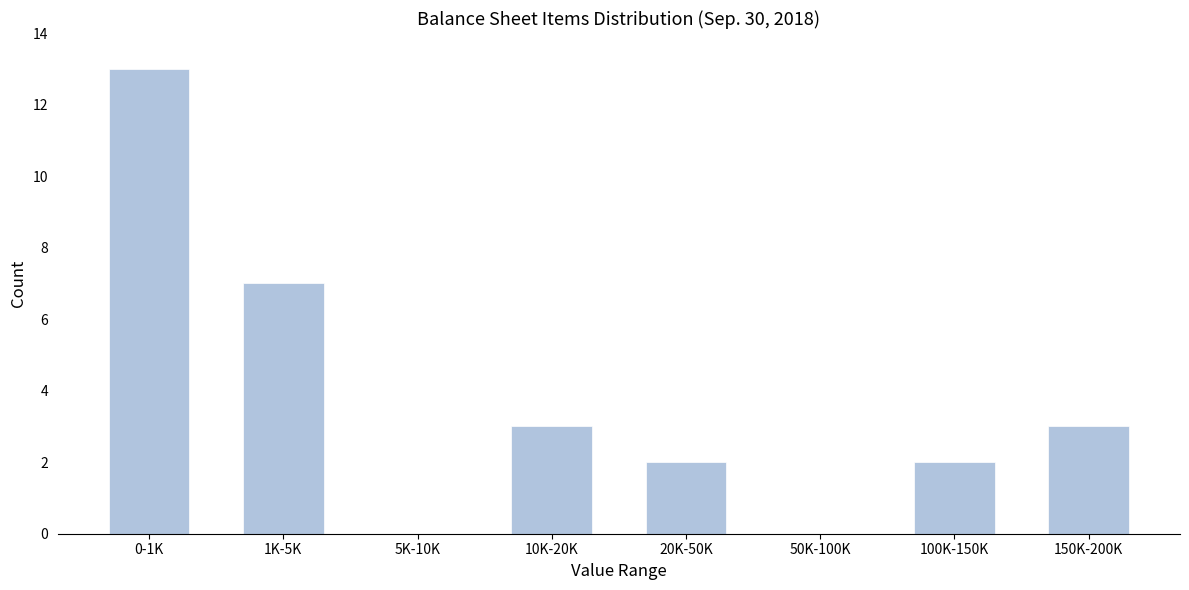

Reading left to right, extract all data points from this chart.

0-1K=13	1K-5K=7	5K-10K=0	10K-20K=3	20K-50K=2	50K-100K=0	100K-150K=2	150K-200K=3